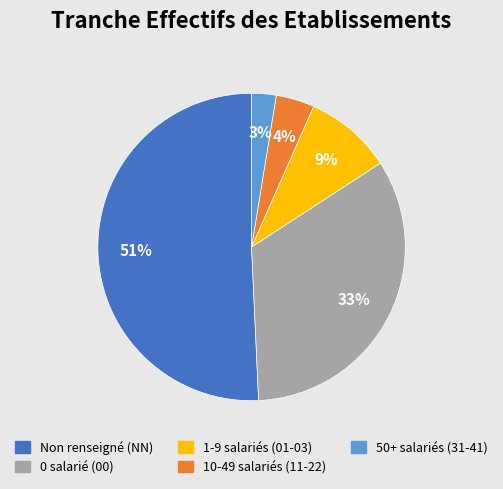

To the nearest percent, what is the average slice percentage?

20%